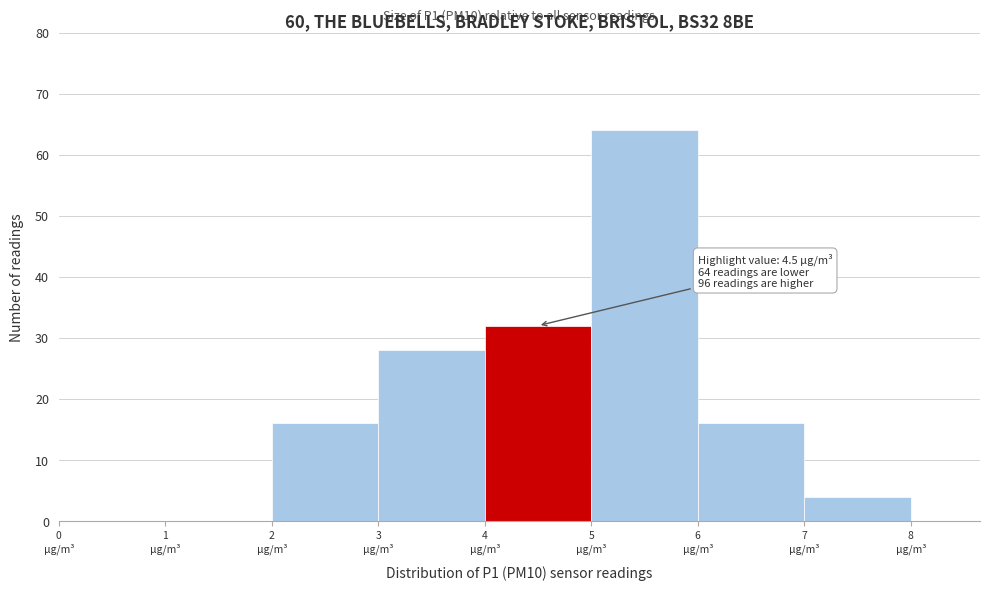

Which range on the x-axis has the tallest bar?

5 to 6